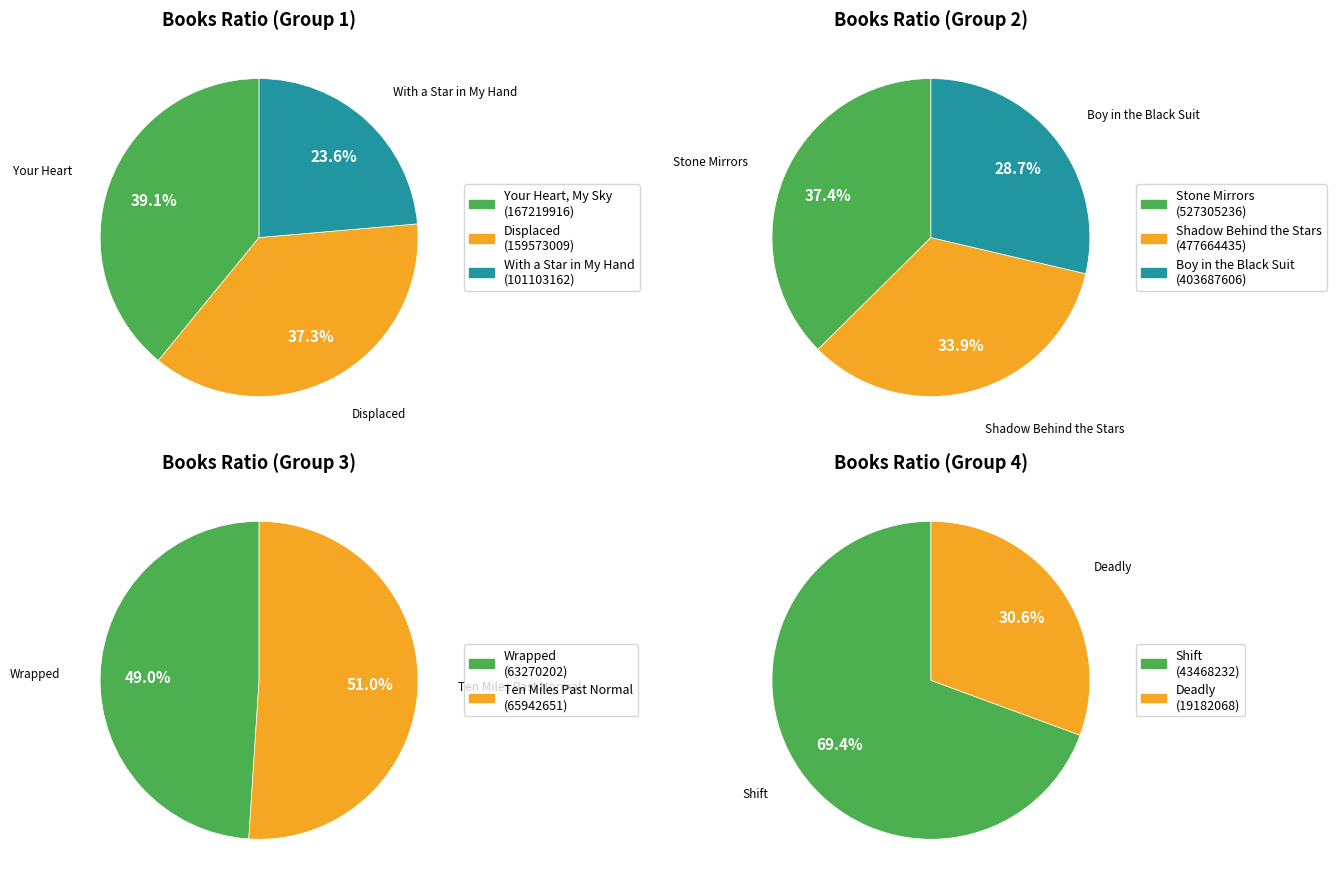

What is the ratio of the value at Displaced to the value at Shift?

3.7